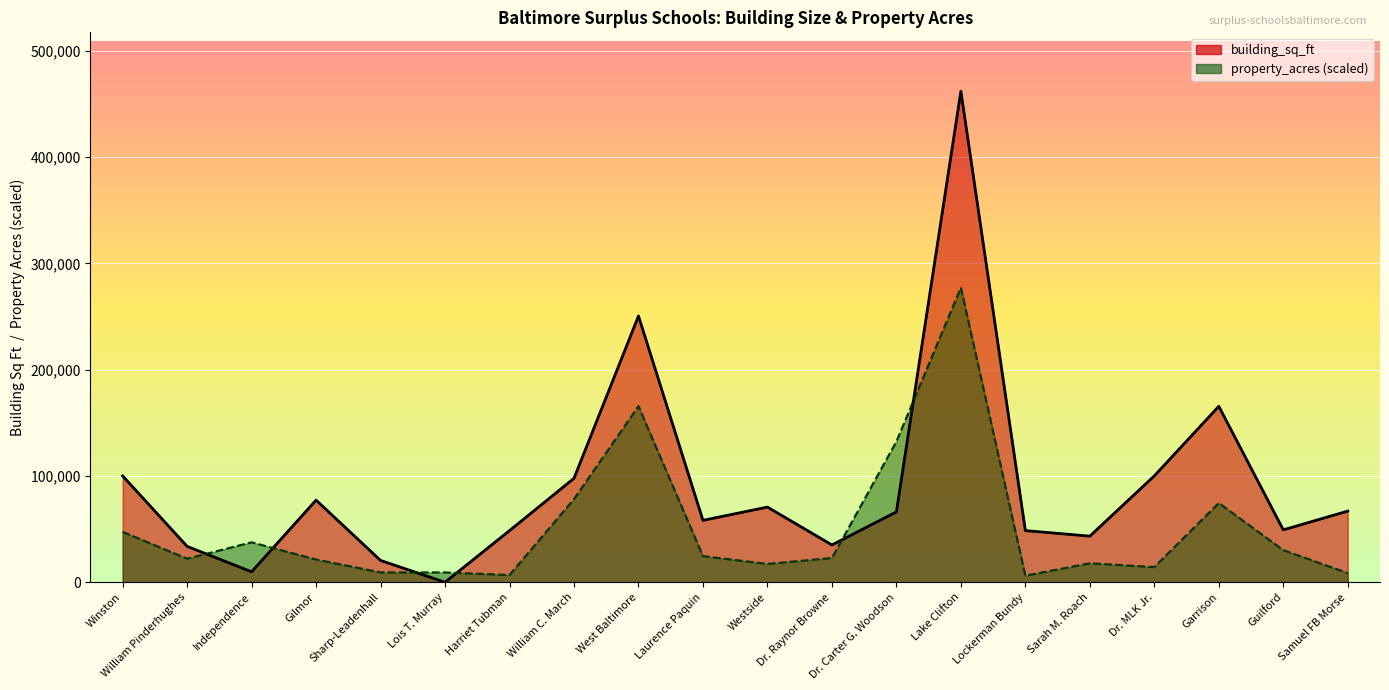

The value of building_sq_ft at Guilford is 66890.1. True or false?

False